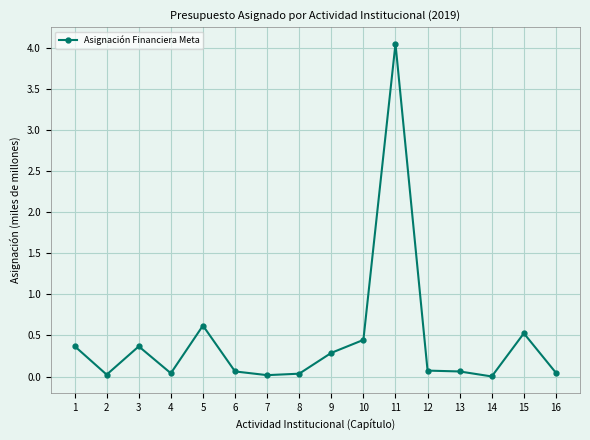

Where is the first local minimum?

2